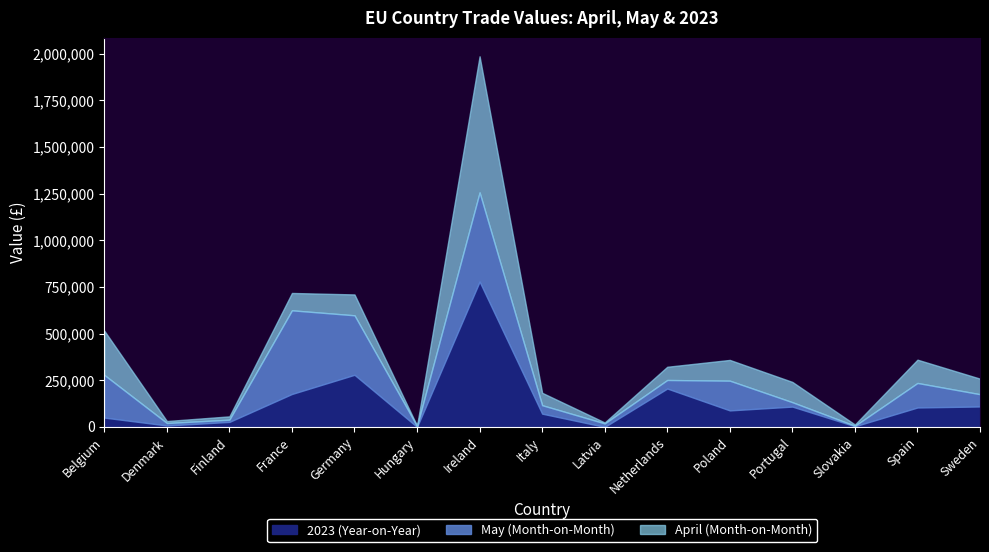

What is the difference between the maximum and minimum values in the April (Month-on-Month) series?

727631